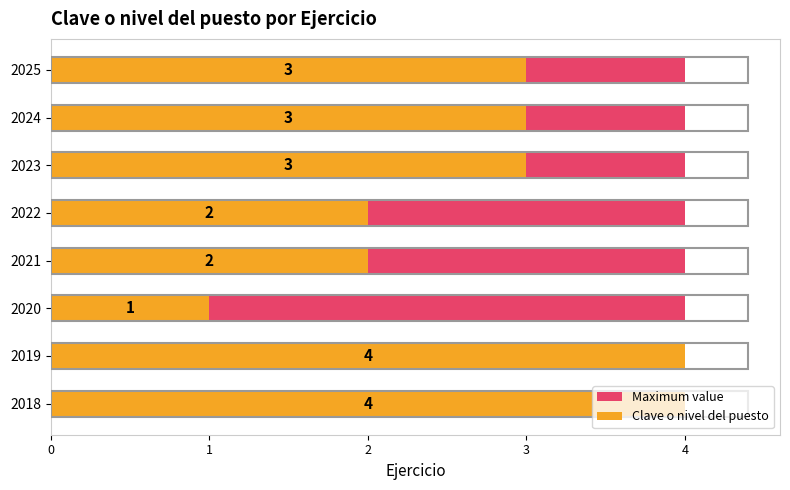

How many bars are there in total?

16